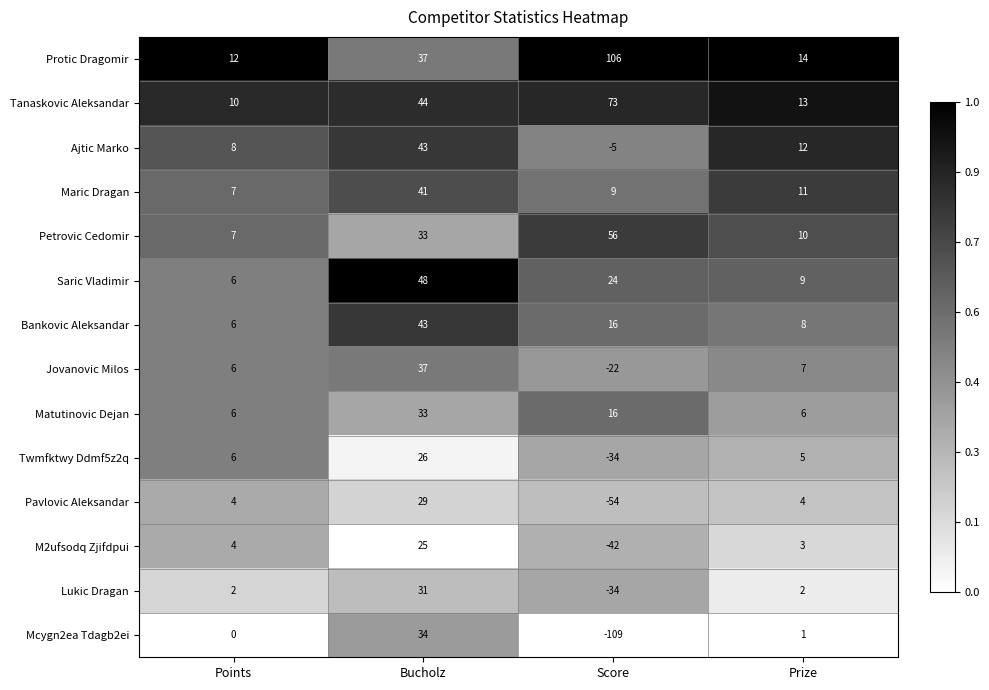

What is the smallest value displayed?

-109